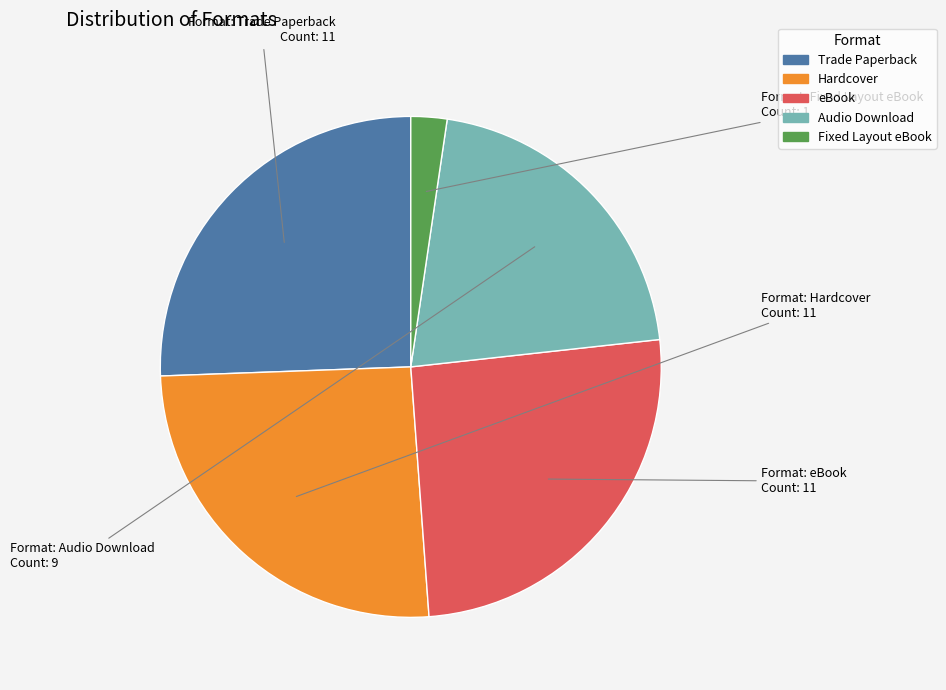

Count the number of slices in the pie.

5